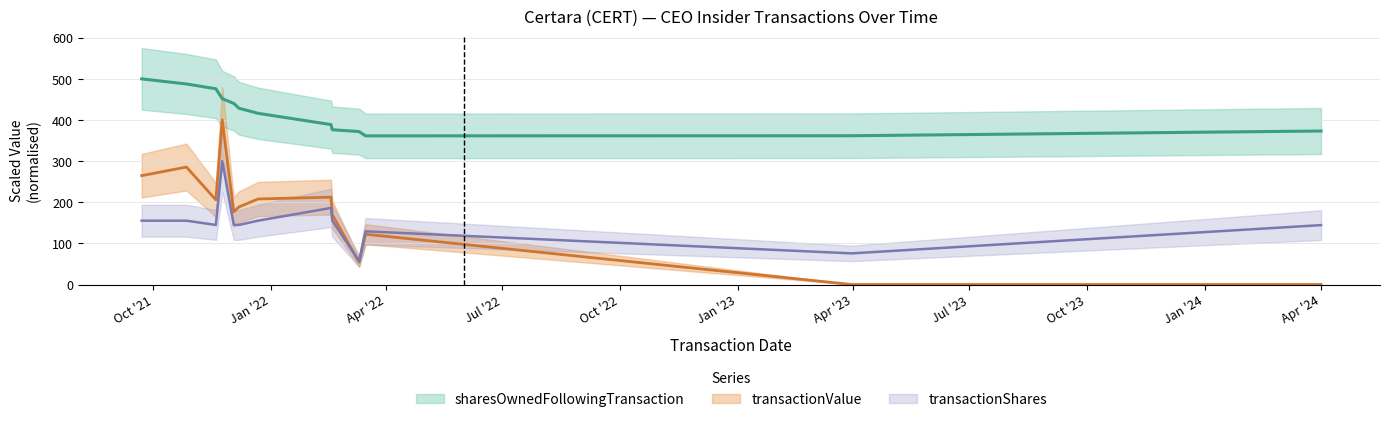

Rank the categories by sharesOwnedFollowingTransaction value from lowest to highest.

2022-03-16, 2023-03-31, 2022-03-11, 2024-04-01, 2022-02-18, 2022-02-17, 2021-12-22, 2021-12-07, 2021-12-03, 2021-11-24, 2021-11-19, 2021-10-27, 2021-09-22